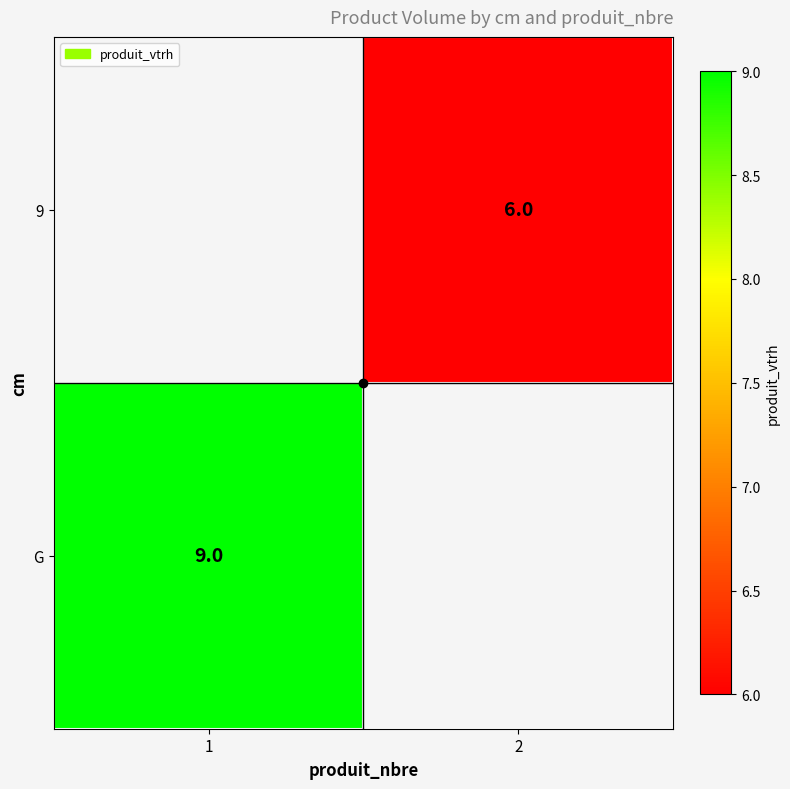

The value of G at 1 is 5. True or false?

False